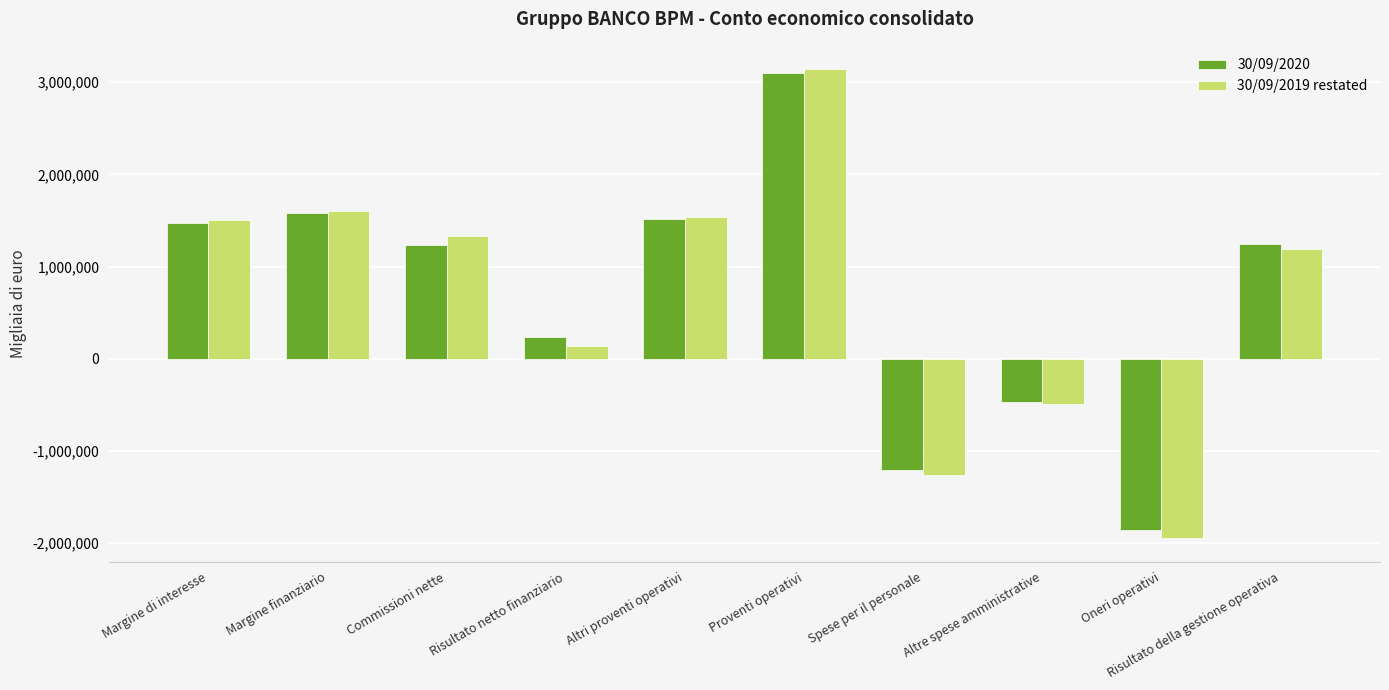

What is the greatest value displayed?

3140409